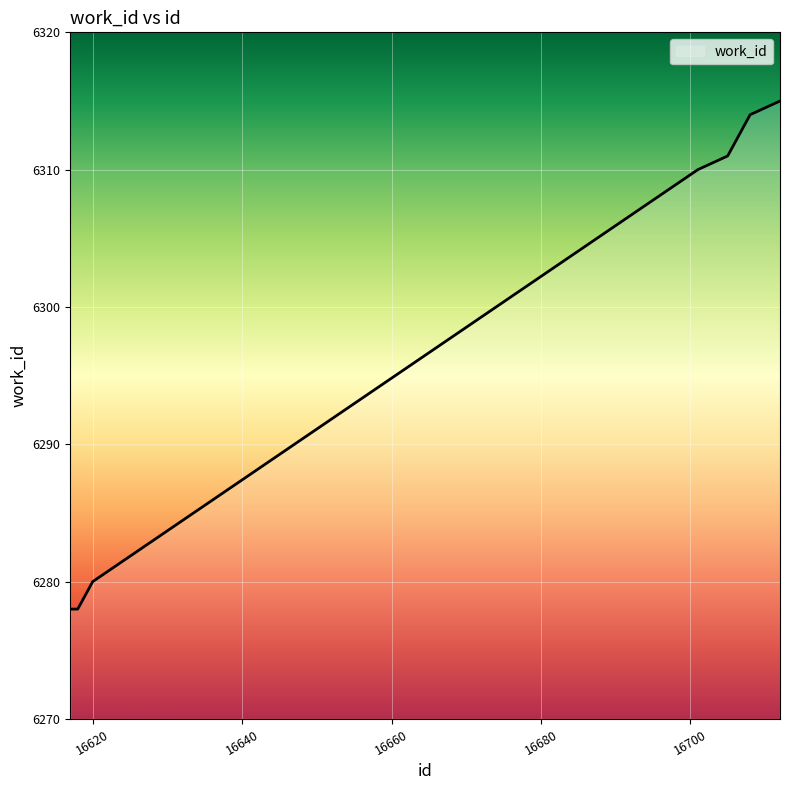

What is the sum of all values?

62990